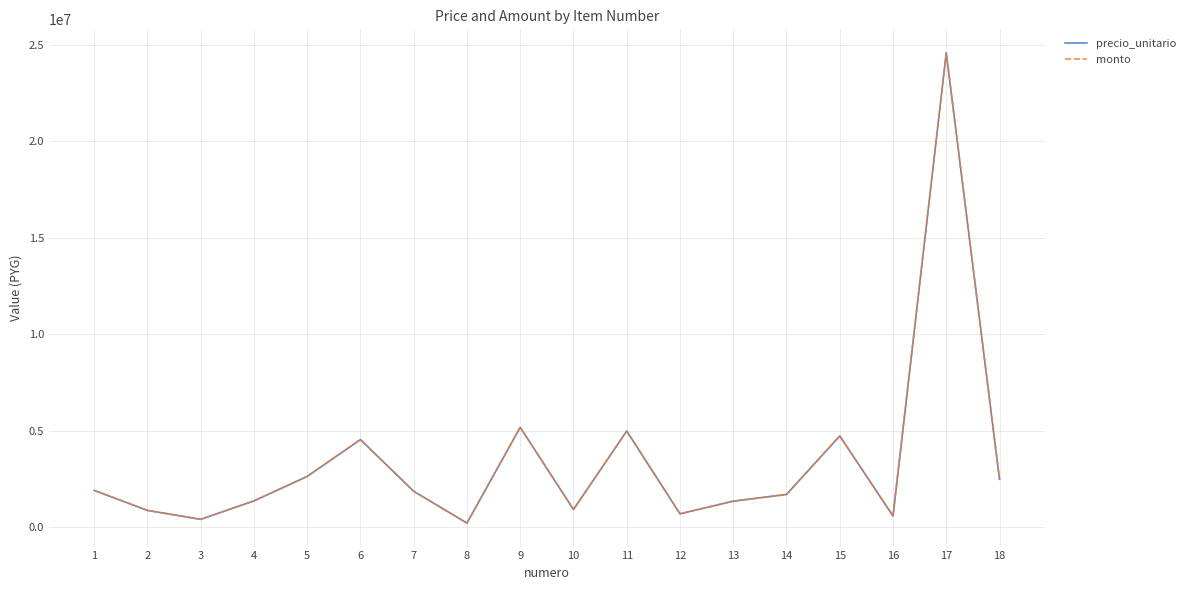

Does the chart display data point markers on the line(s)?

No